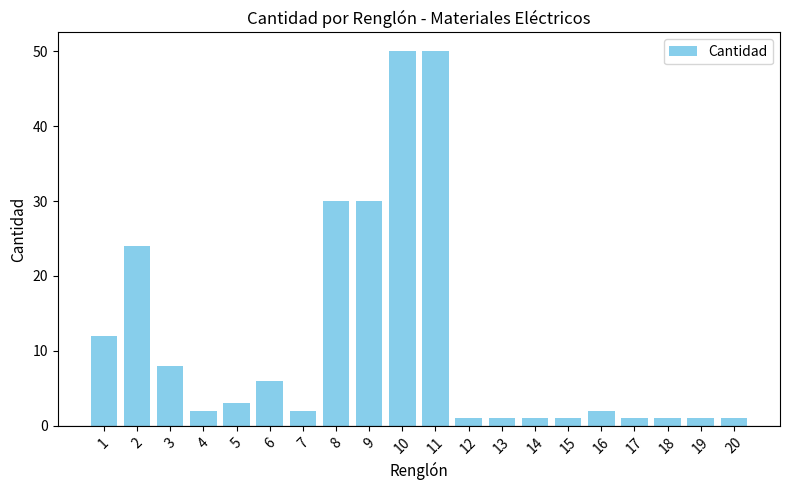

What is the greatest value displayed?

50